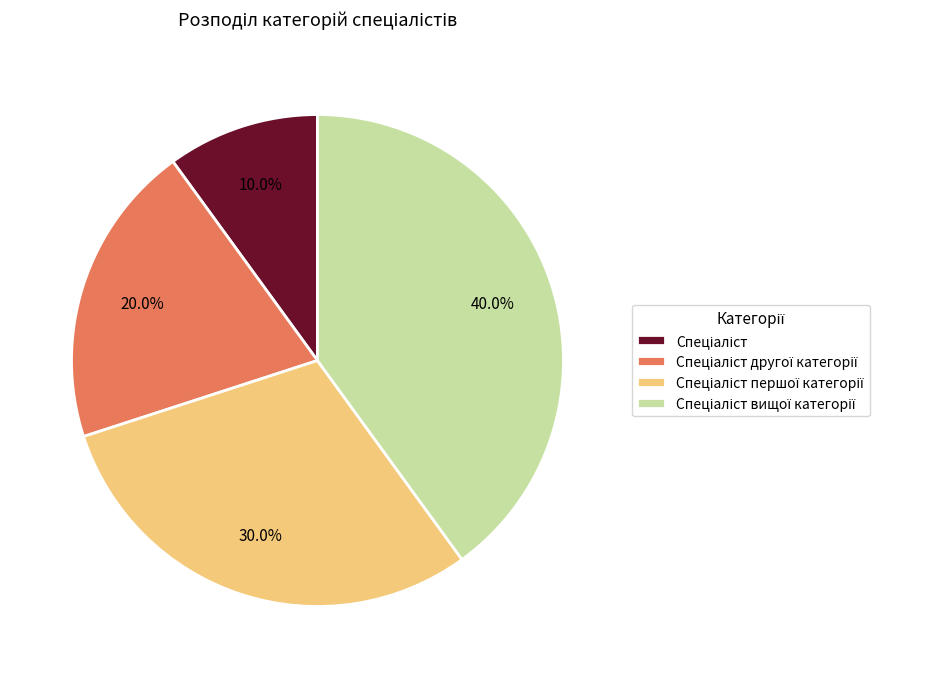

Does any single category account for the majority?

No